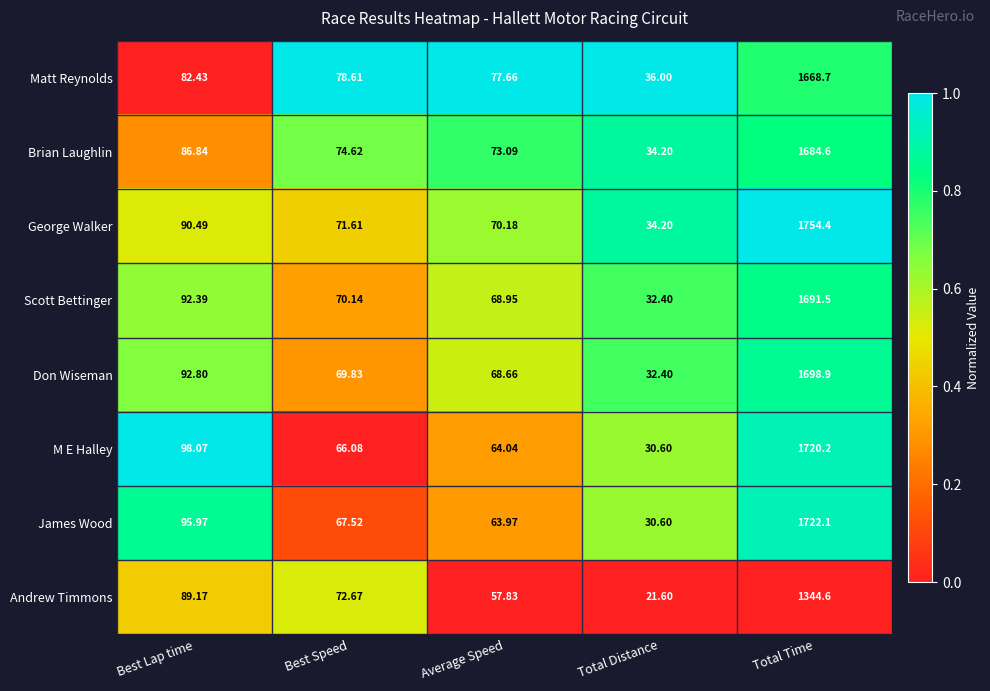

At which category is the sum across all series the highest?

Total Time